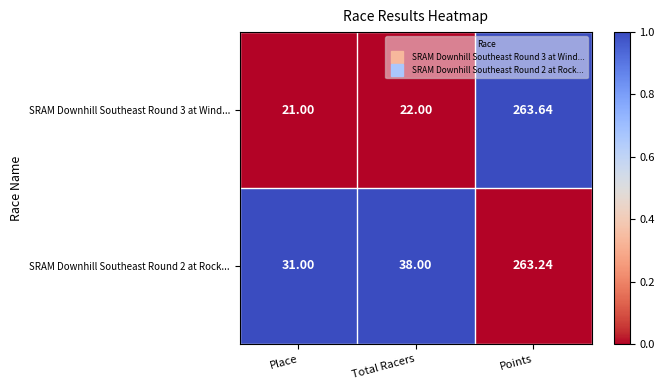

Which category has the highest value in the SRAM Downhill Southeast Round 3 at Wind... series?

Points